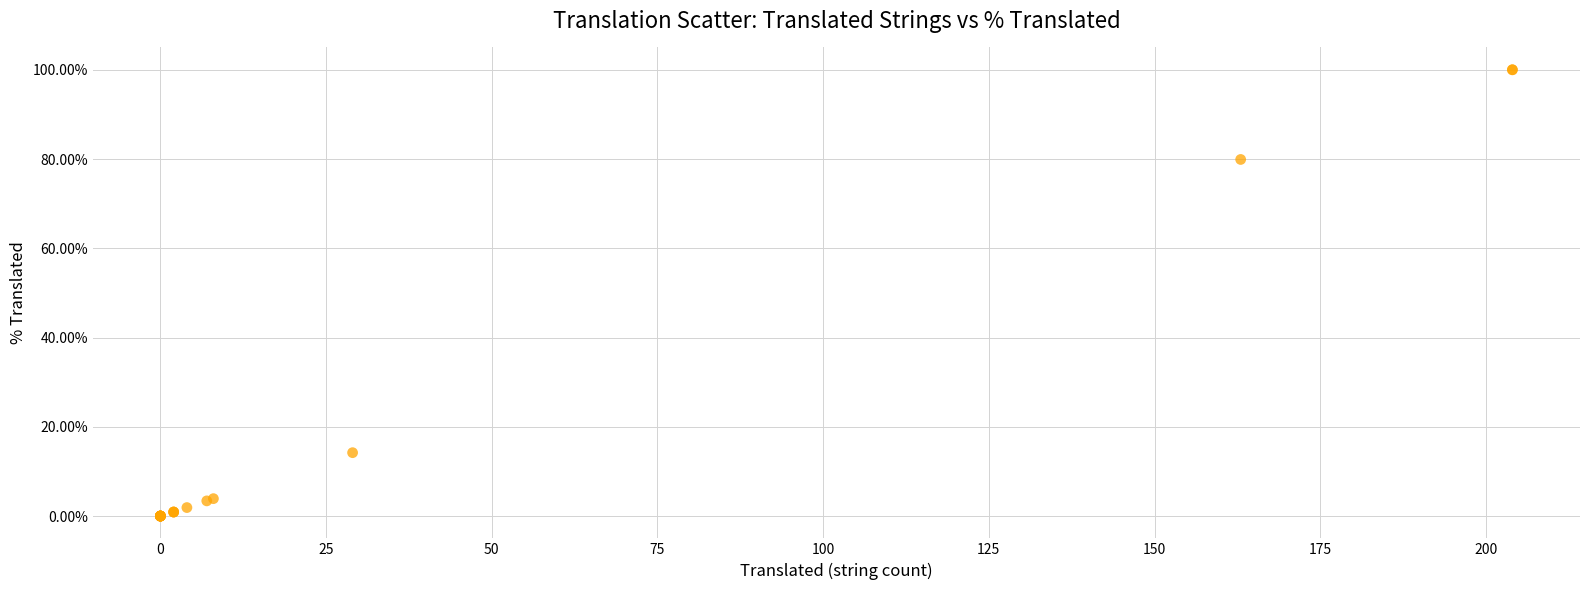

What Y value in the scatter plot is closest to 50?

79.9